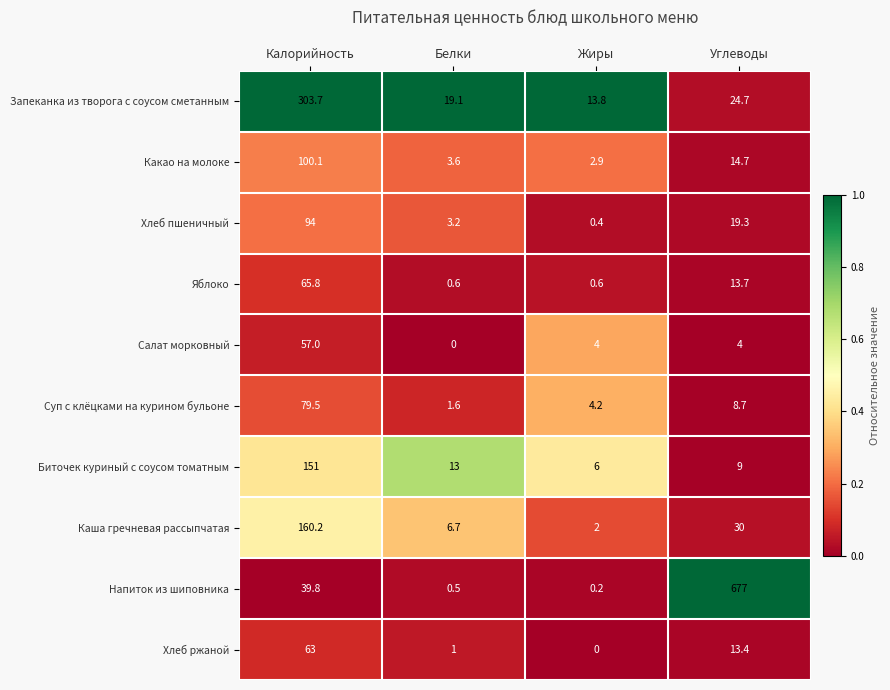

How many series are shown in this chart?

10